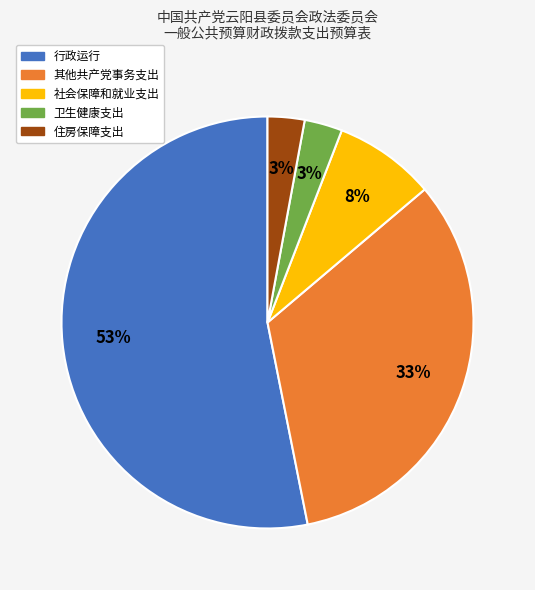

What is the majority slice?

行政运行